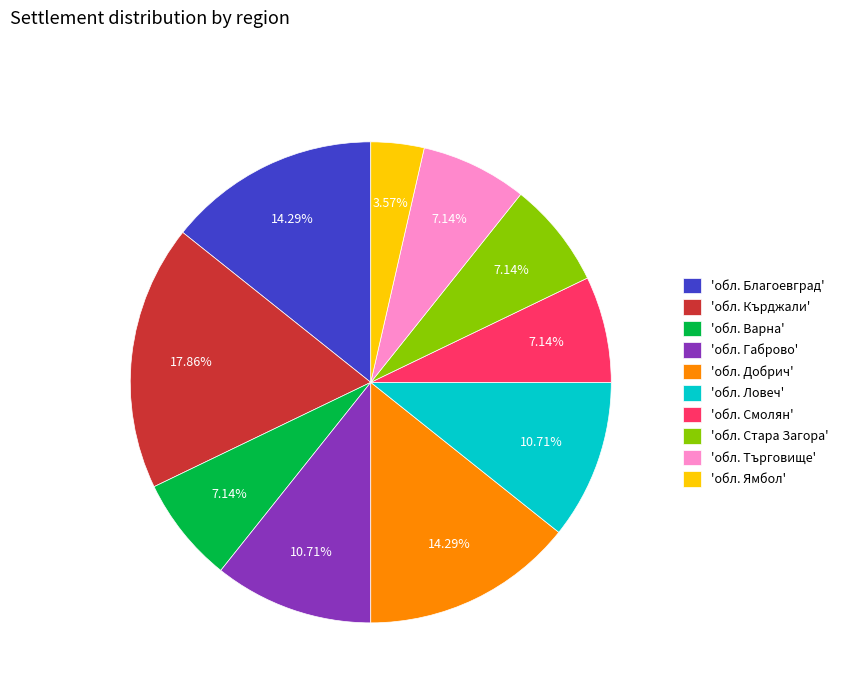

Which category has the biggest portion of the pie?

'обл. Кърджали'